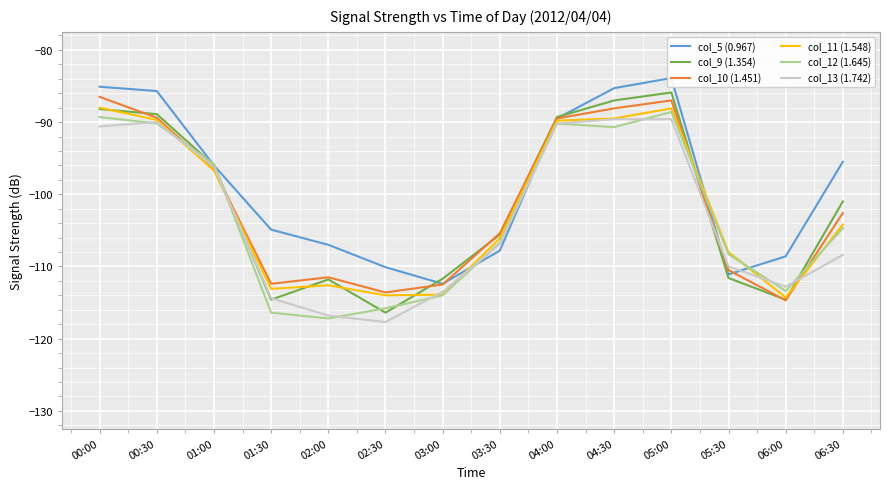

At which category does the chart reach its minimum across all series?

02:30